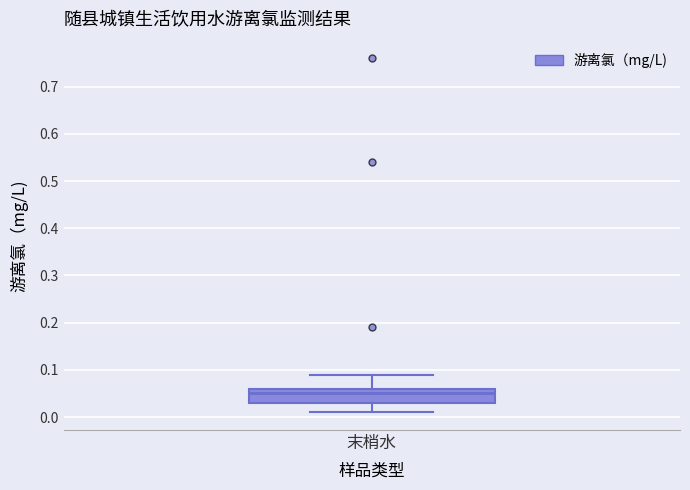

Read this box plot against the y-axis: the position of the median line, the range covered by the box, and the ends of both whiskers. The values are not printed on the chart, so give them approximately, as read against the axis.

median 0.05, box 0.03 to 0.06, whiskers 0.01 to 0.09